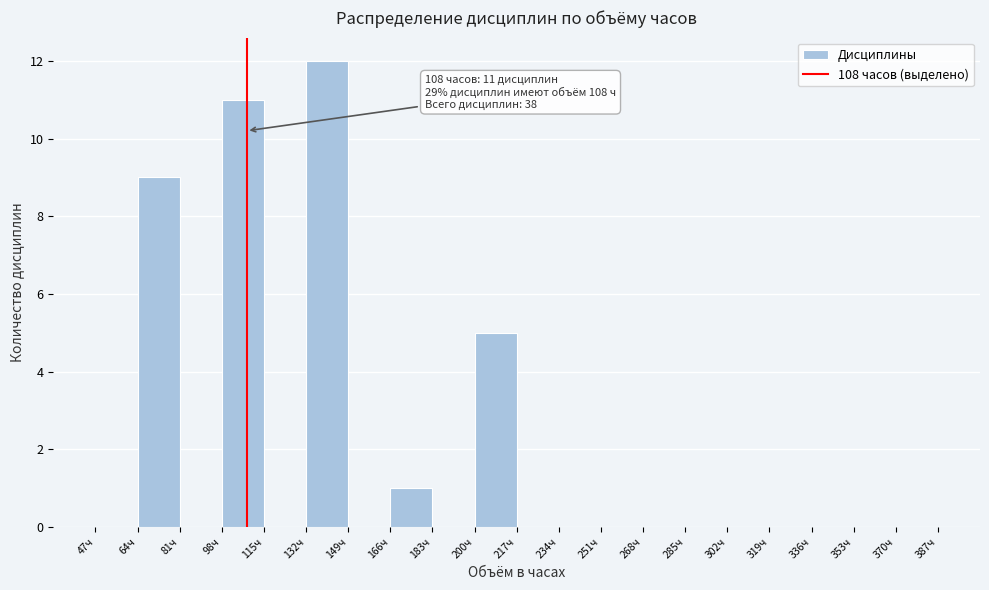

Over which range of the x-axis is the bar tallest?

132 to 149